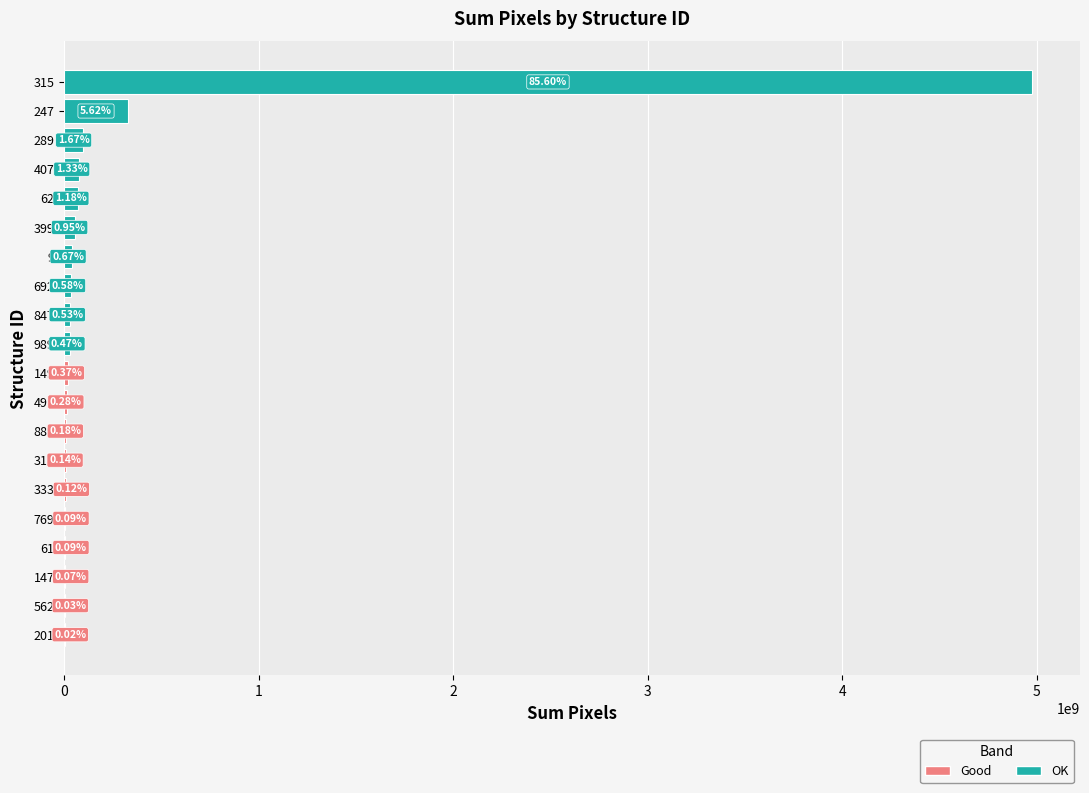

Which category has the highest value across all series?

315